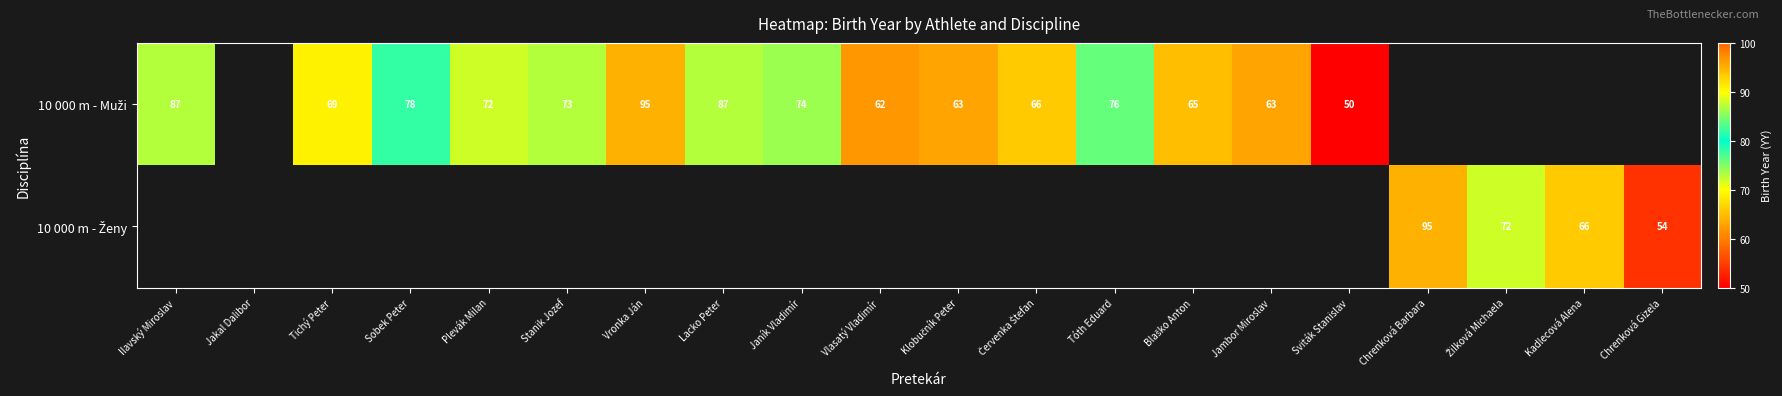

What is the sum of the 10 000 m - Muži values at Stanik Jozef and Sobek Peter?

151.0